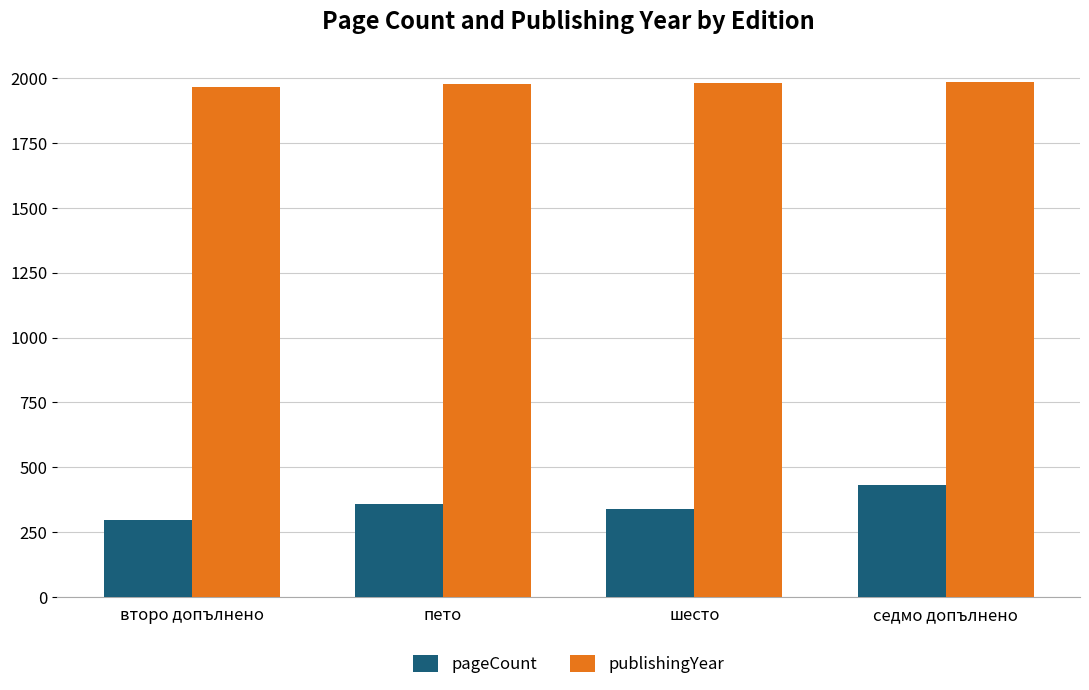

True or false: publishingYear has a value of 2630 at седмо допълнено.

False